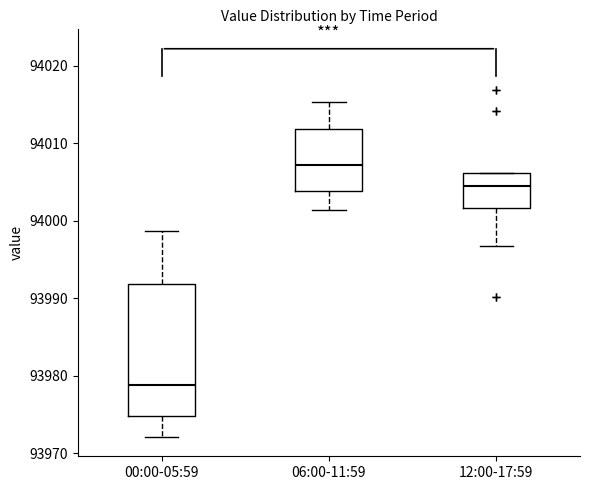

Which box has the highest median line?

06:00-11:59